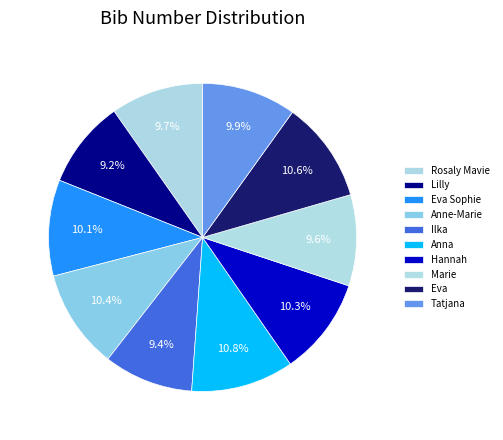

Count the number of slices in the pie.

10